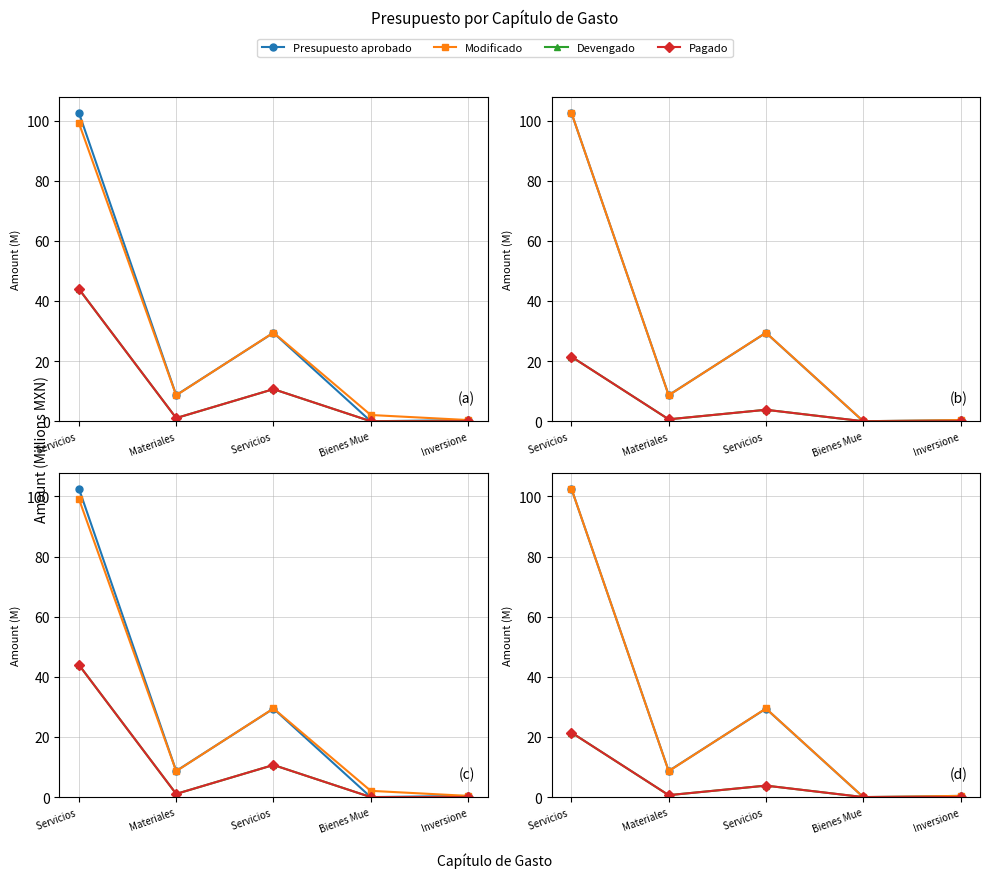

What is the label of the 1st point from the right?

Inversione